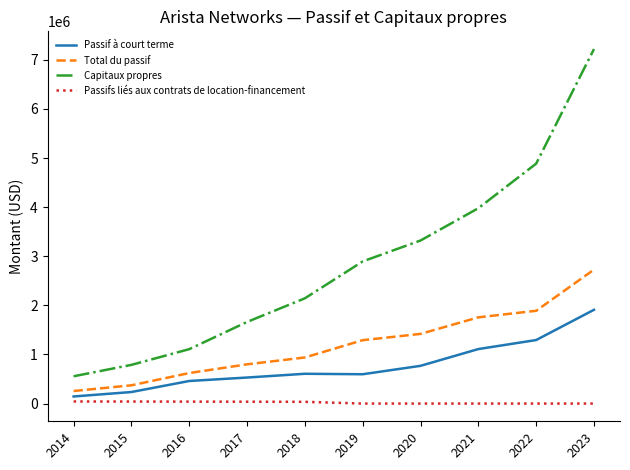

True or false: Passif à court terme has more than 2 points higher than both neighbors.

False